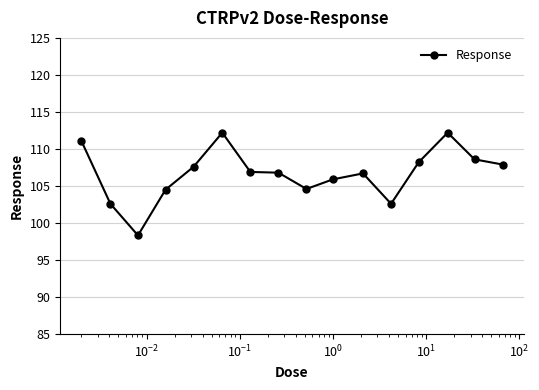

What is the average value?

106.7